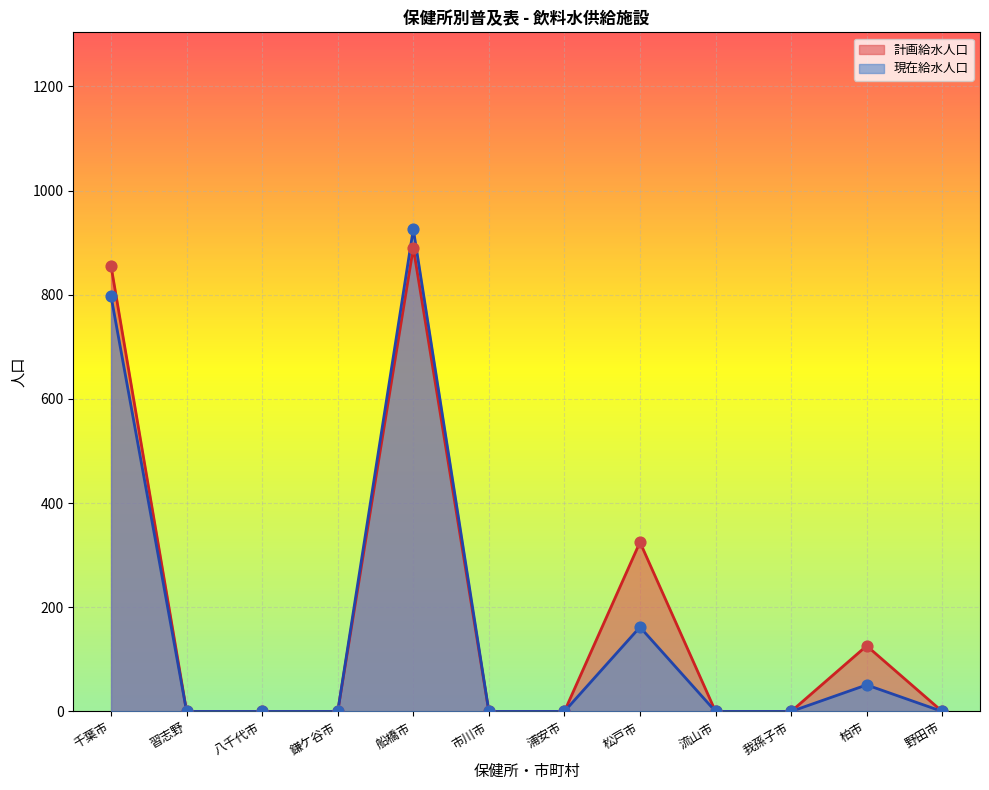

Is the value of 計画給水人口 at 浦安市 greater than the value of 現在給水人口 at 市川市?

No